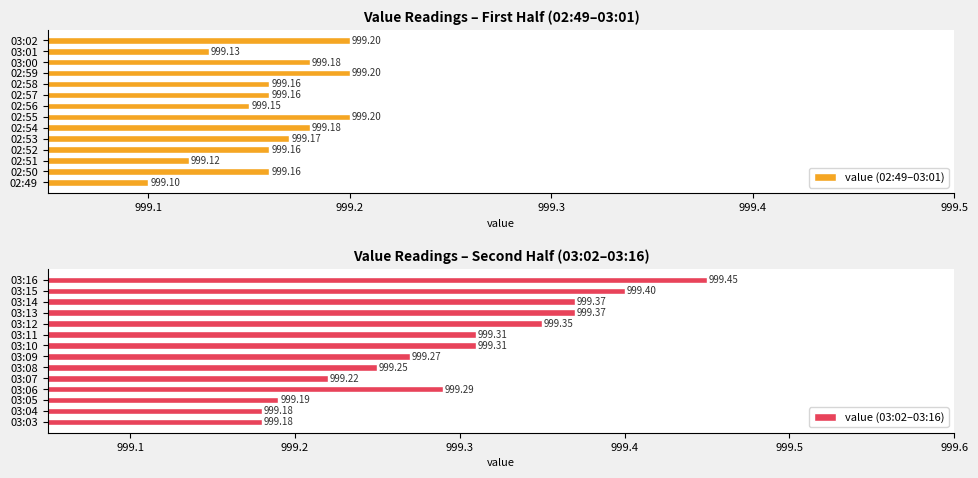

What is the sum of the value (03:02–03:16) values at 03:05 and 03:10?

1998.5